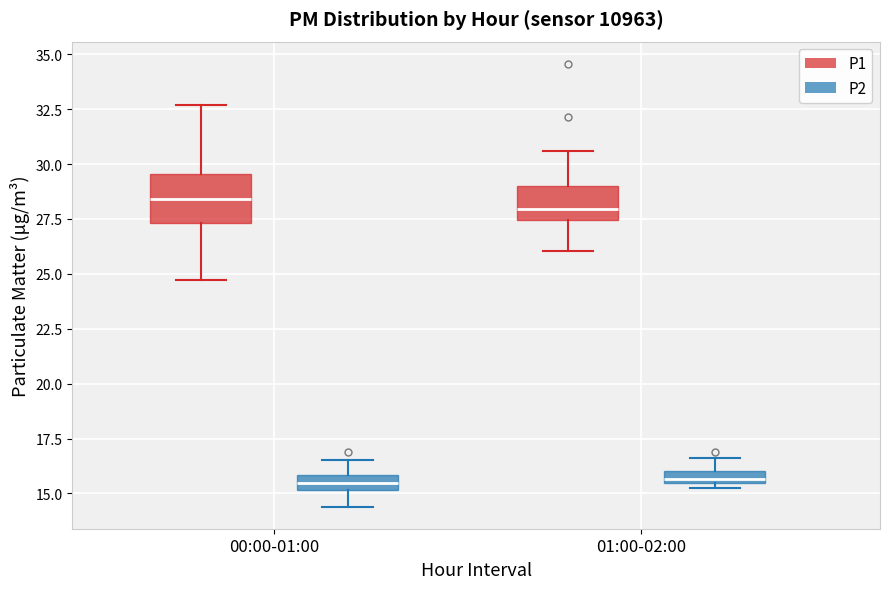

Which box is the tallest, from its lower edge to its upper edge?

00:00-01:00 (P1)